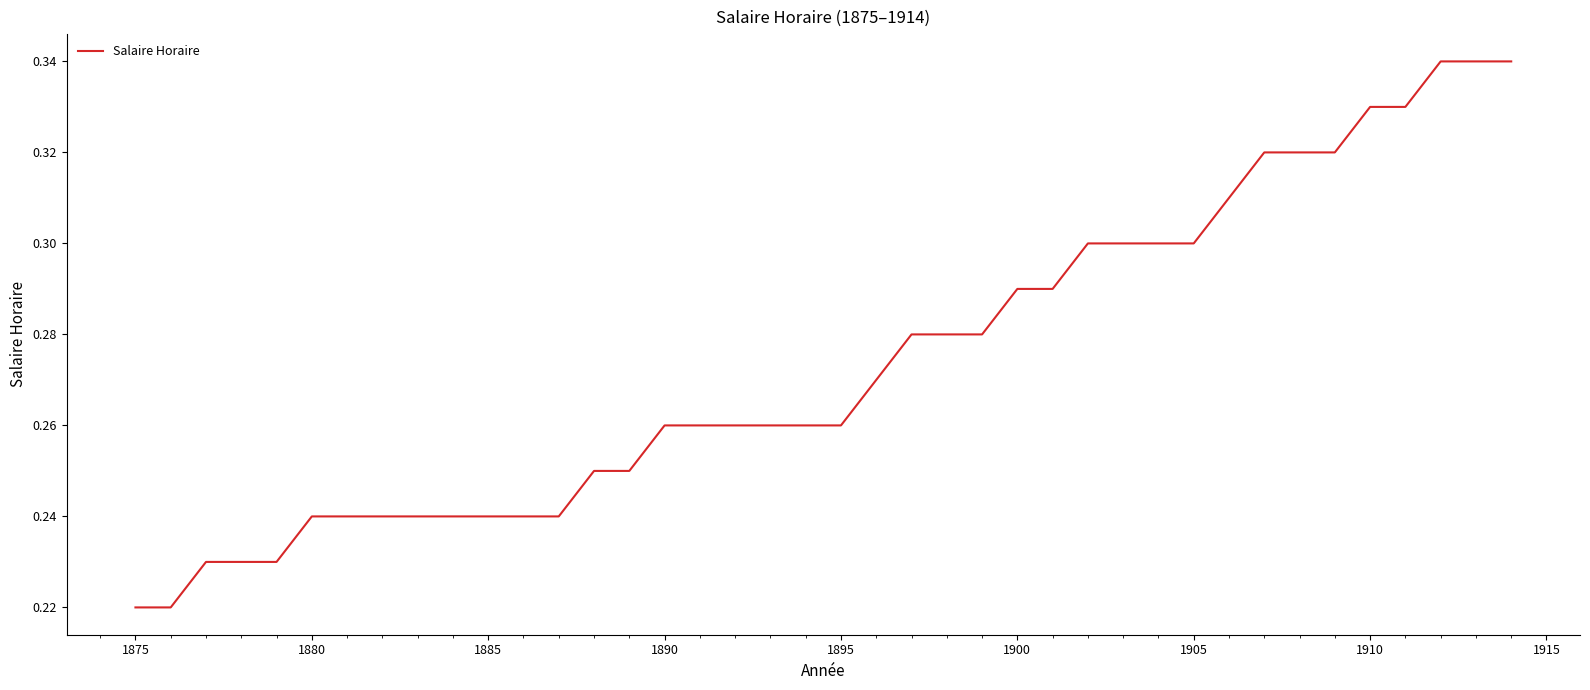

How many lines are shown in the chart?

1